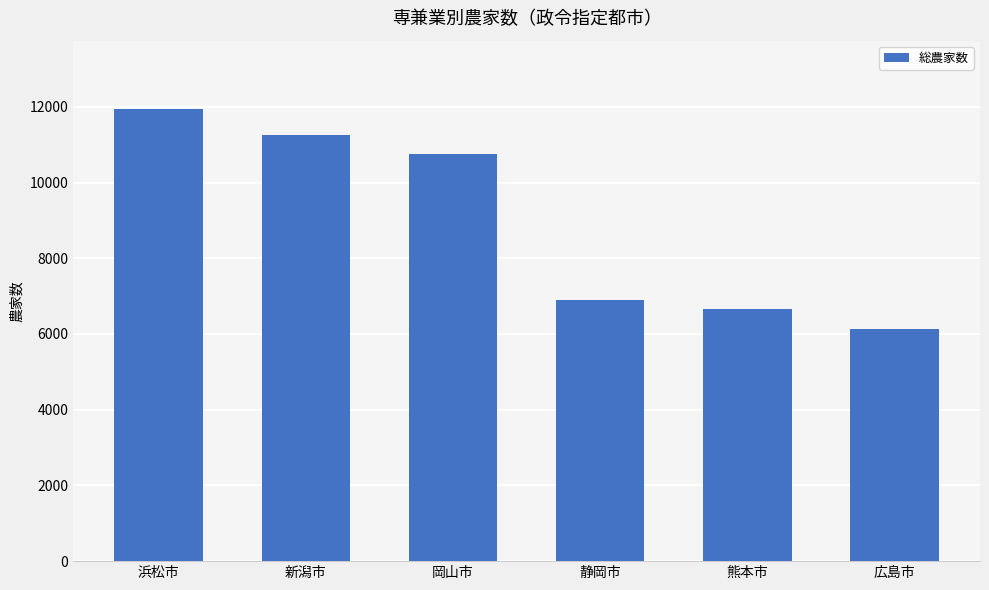

Count the number of data series in this chart.

1